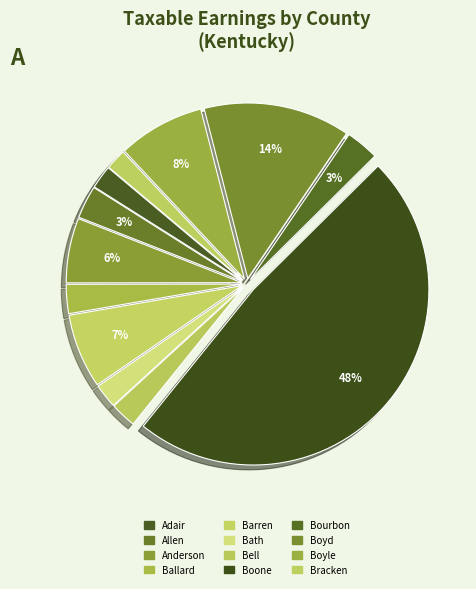

How many segments does this pie chart have?

12